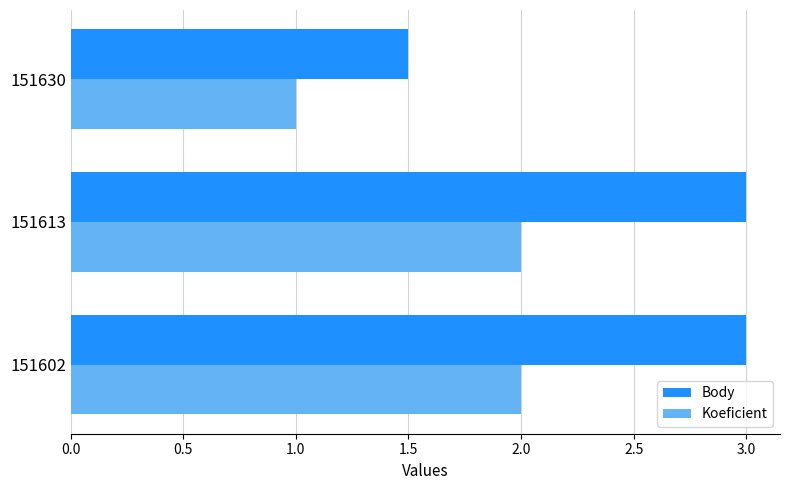

What are all the series names shown in the legend?

Body, Koeficient